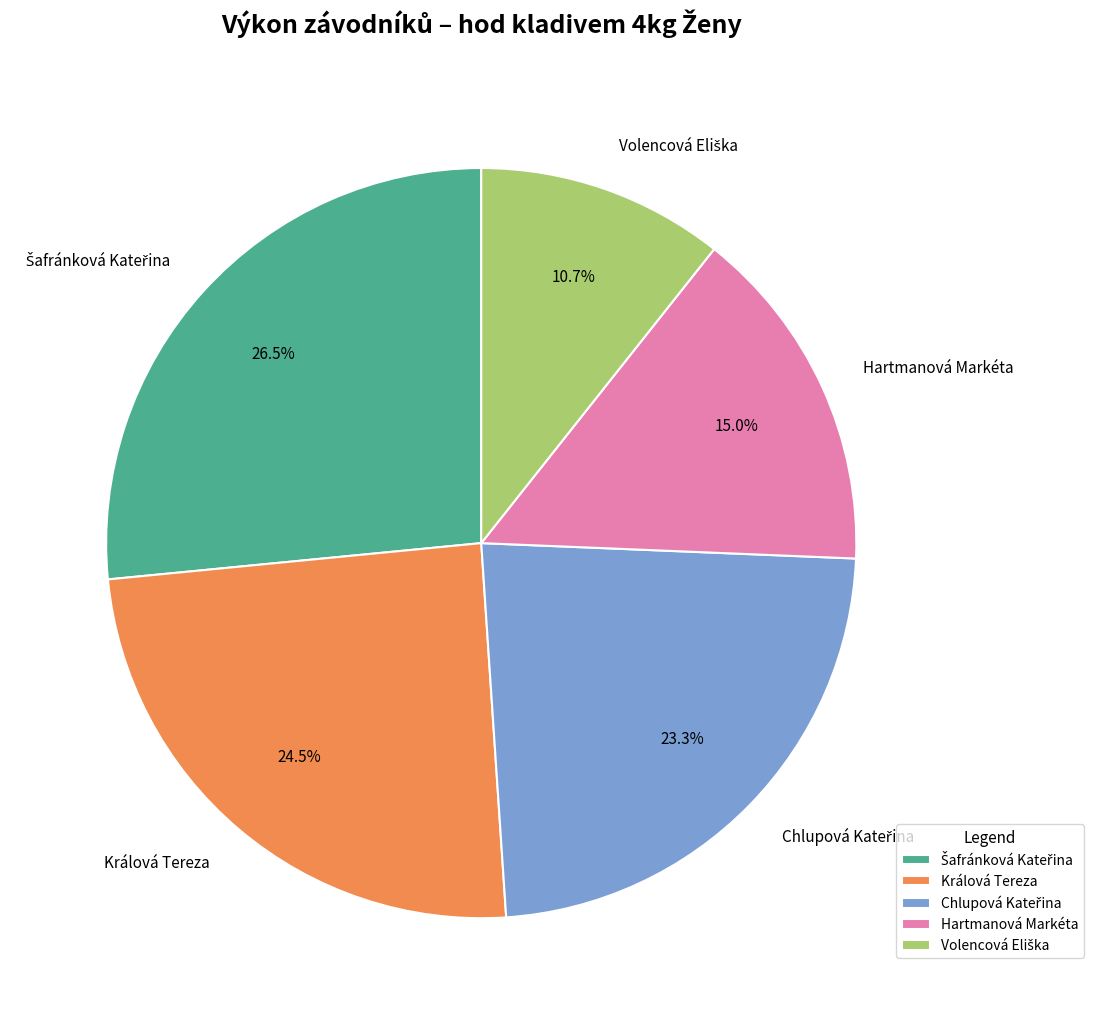

Count the number of slices in the pie.

5